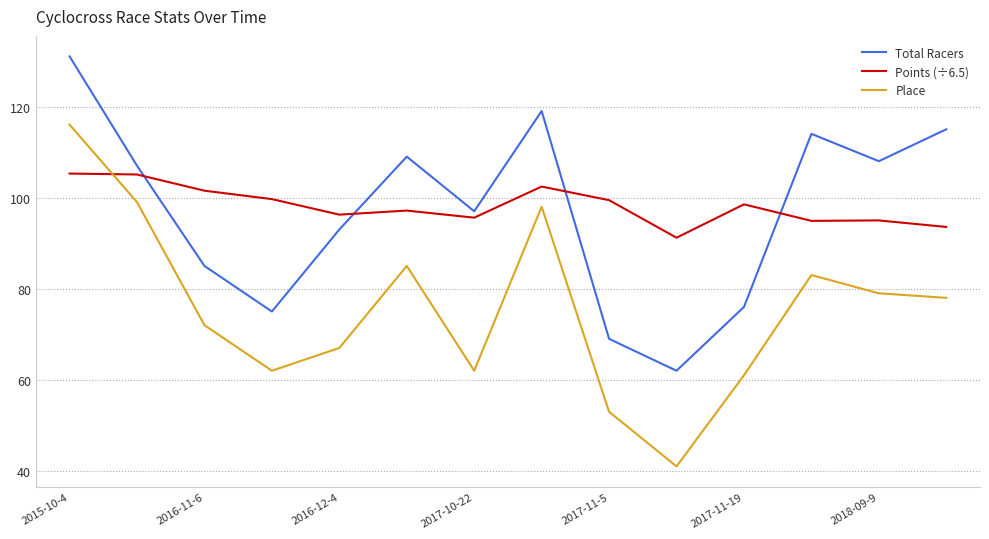

True or false: Place and Total Racers intersect in this chart.

False